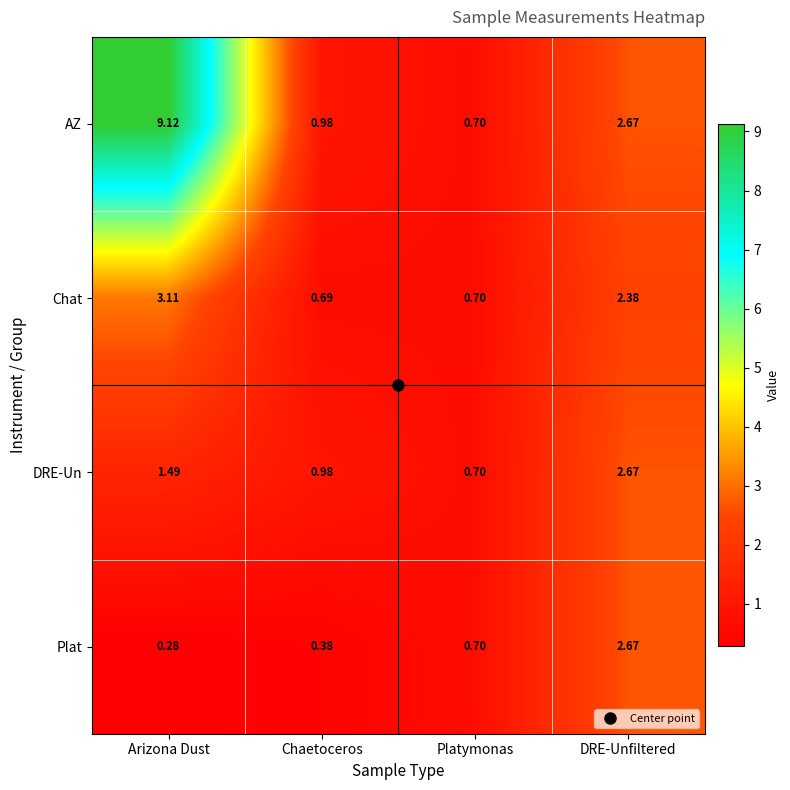

Which series has the widest spread of values?

AZ